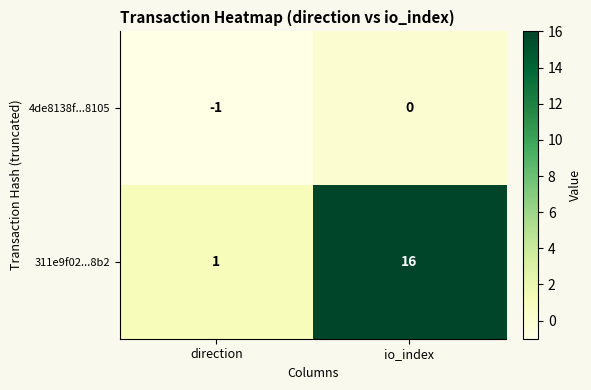

What is the difference between the highest and lowest values at direction?

2